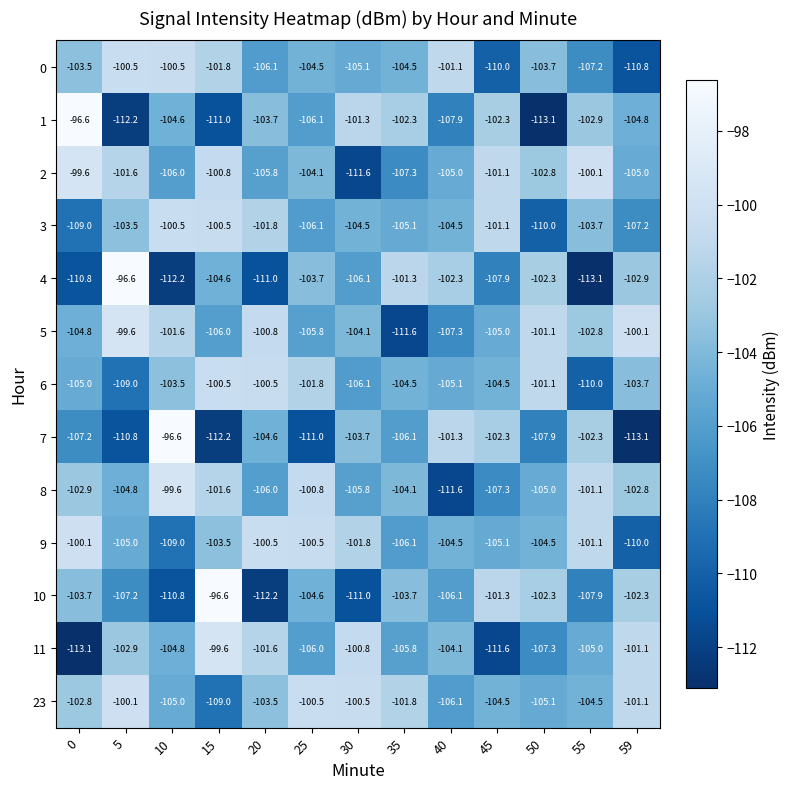

What is the difference between the maximum and minimum values in the 2 series?

12.0